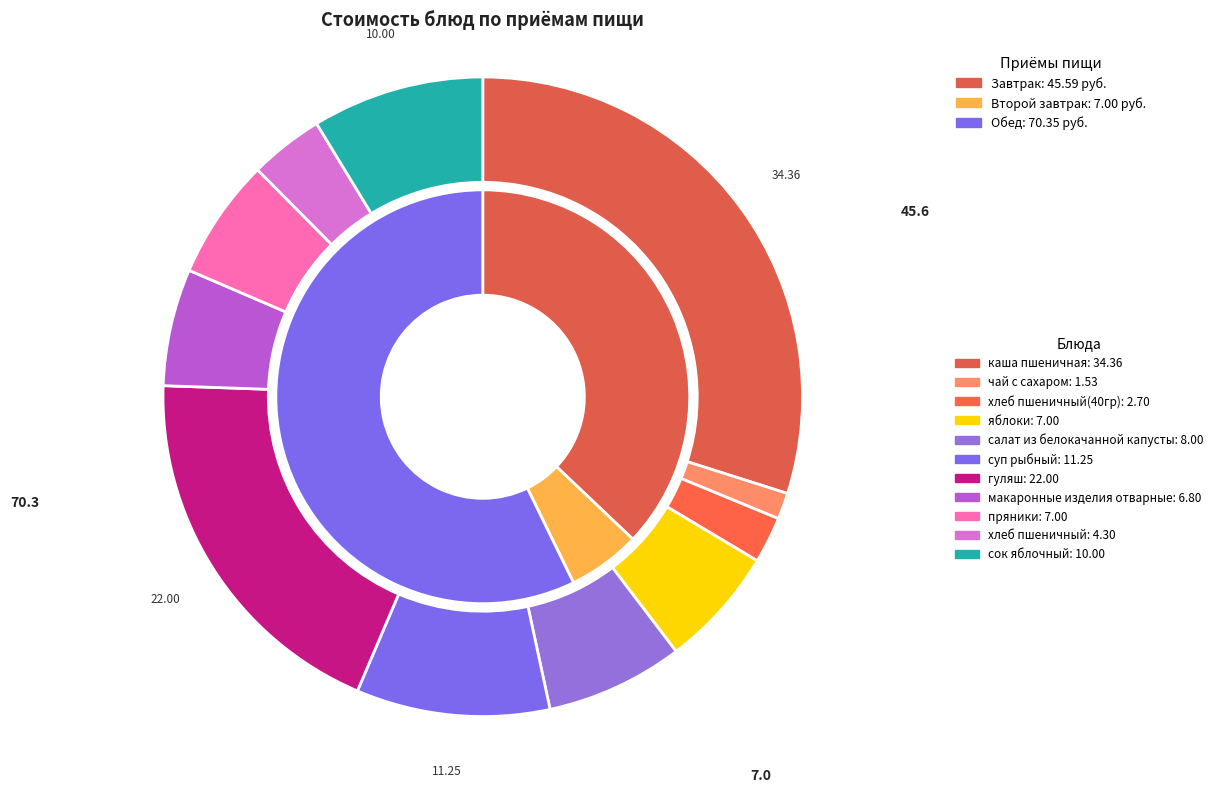

The макаронные изделия отварные slice represents 6% of the pie. True or false?

True